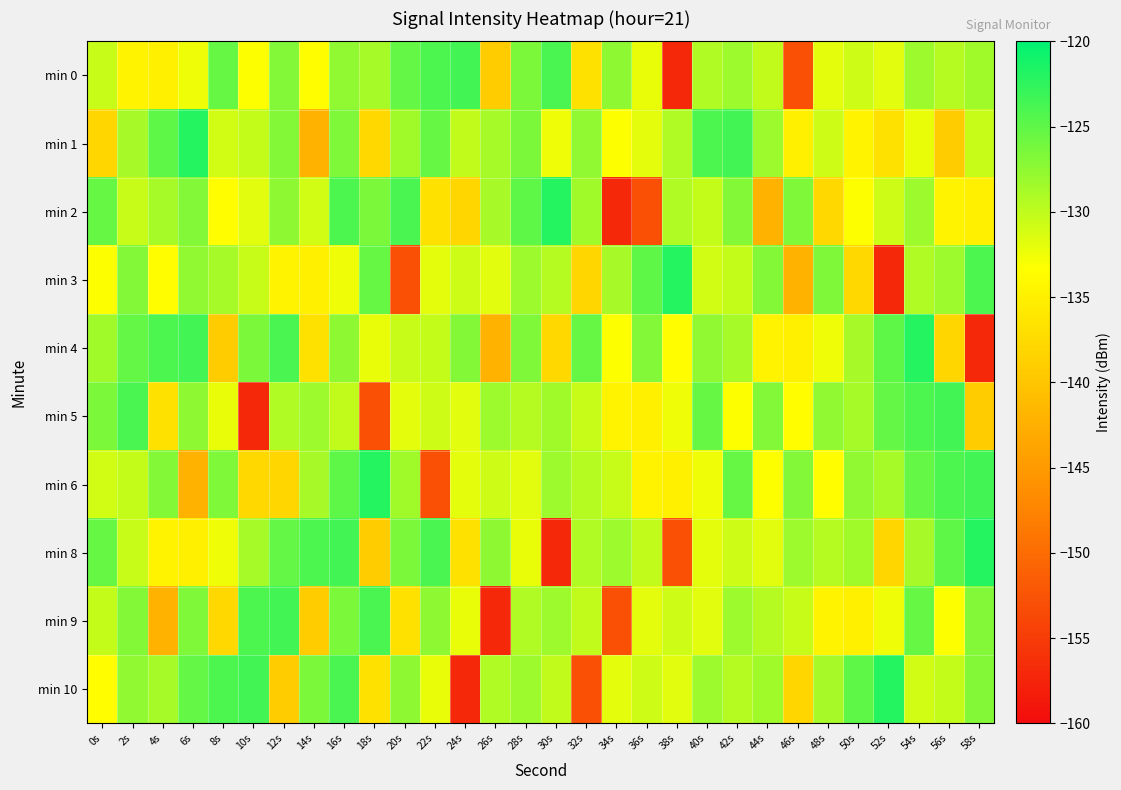

Count the number of data series in this chart.

10